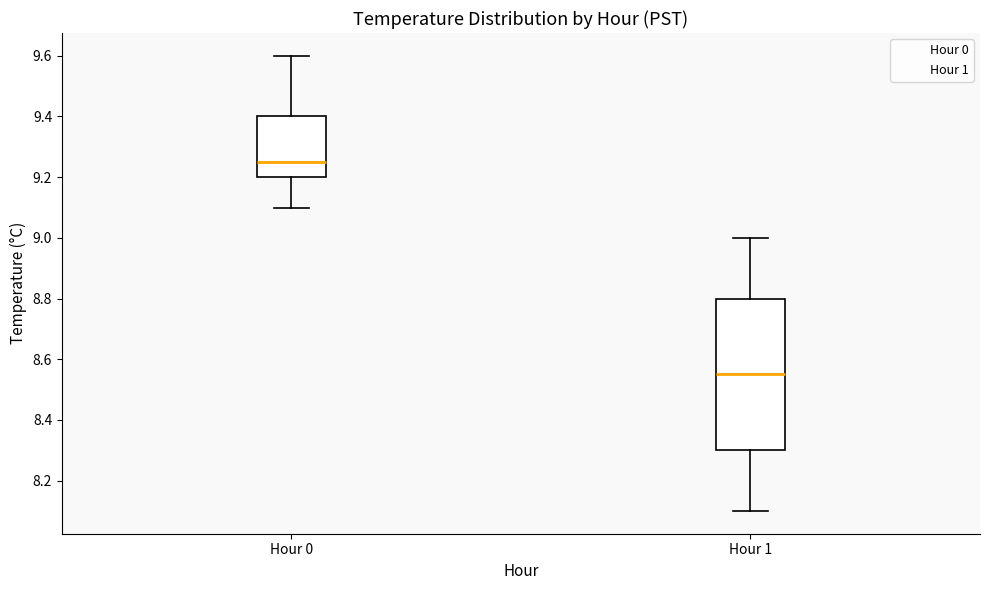

Reading left to right, read every box against the y-axis: the position of its median line, the range the box covers, and the ends of its whiskers. The values are not printed on the chart, so give them approximately, as read against the axis.

Hour 0: median 9.26, box 9.20 to 9.40, whiskers 9.10 to 9.60
Hour 1: median 8.56, box 8.30 to 8.80, whiskers 8.10 to 9.00